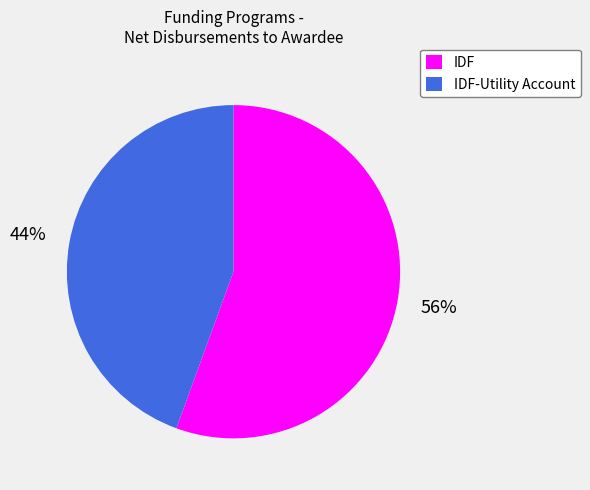

Is there any slice that represents more than half of the pie?

Yes